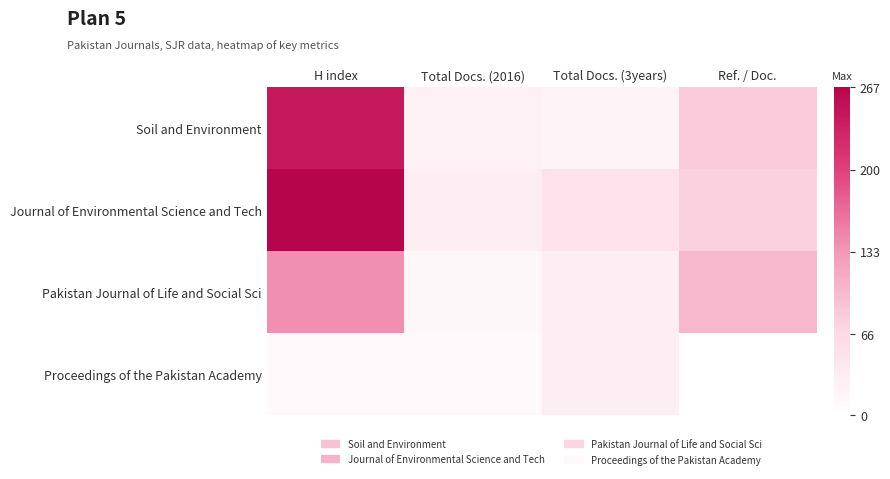

Reading left to right, extract all data points from this chart.

Soil and Environment: H index=244	Total Docs. (2016)=24	Total Docs. (3years)=21	Ref. / Doc.=81
Journal of Environmental Science and Tech: H index=267	Total Docs. (2016)=30	Total Docs. (3years)=50	Ref. / Doc.=75
Pakistan Journal of Life and Social Sci: H index=140	Total Docs. (2016)=13	Total Docs. (3years)=30	Ref. / Doc.=101
Proceedings of the Pakistan Academy: H index=10	Total Docs. (2016)=10	Total Docs. (3years)=29	Ref. / Doc.=0